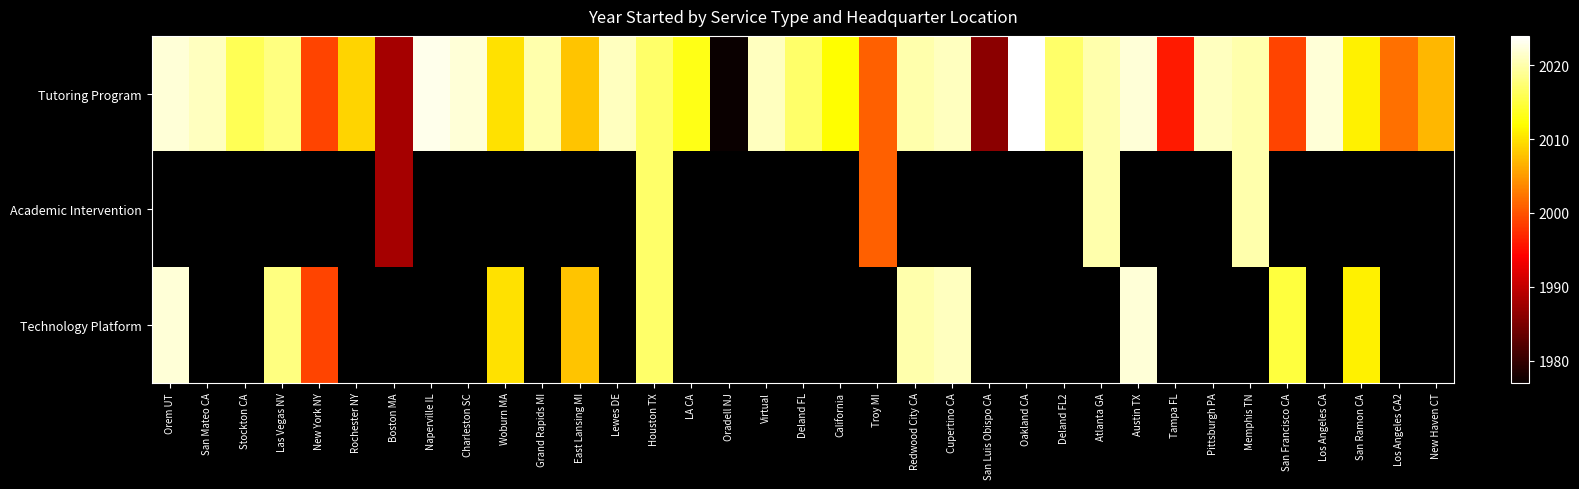

At Cupertino CA, list the series in order from largest to smallest.

Tutoring Program, Academic Intervention, Technology Platform